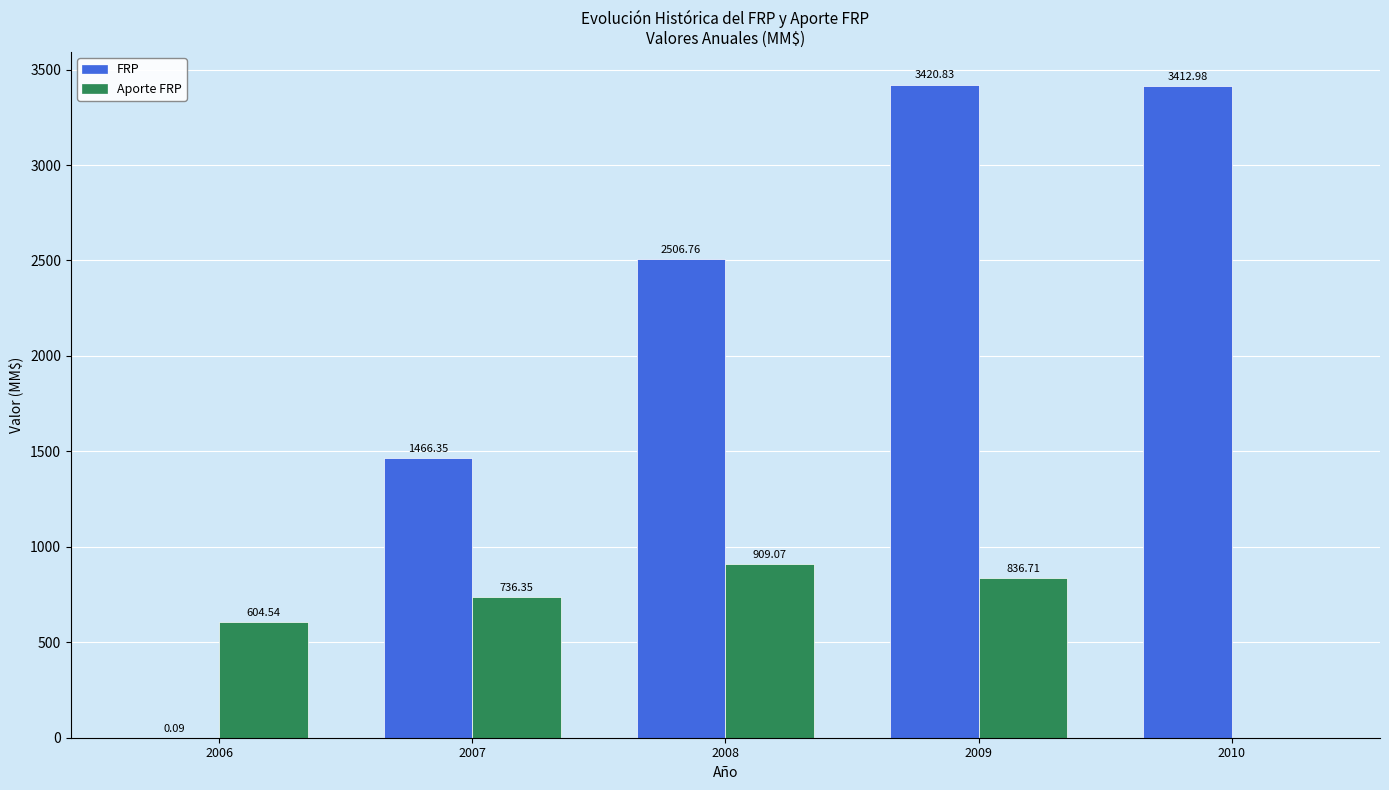

What is the sum of all FRP values?

10807.0